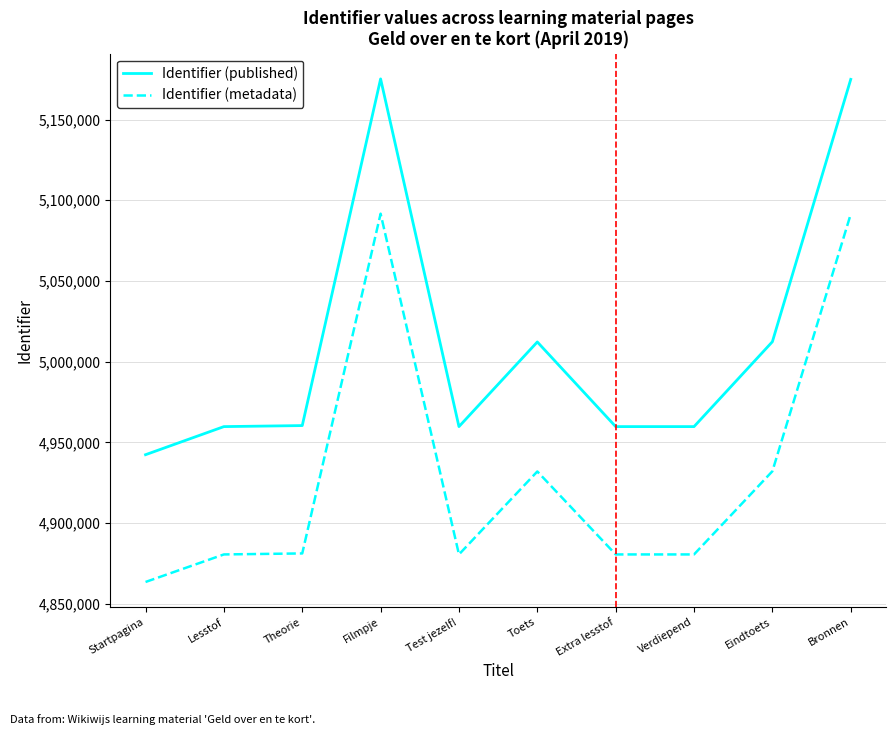

True or false: Identifier (metadata) has a value of 4880552.1 at Test jezelf!.

True